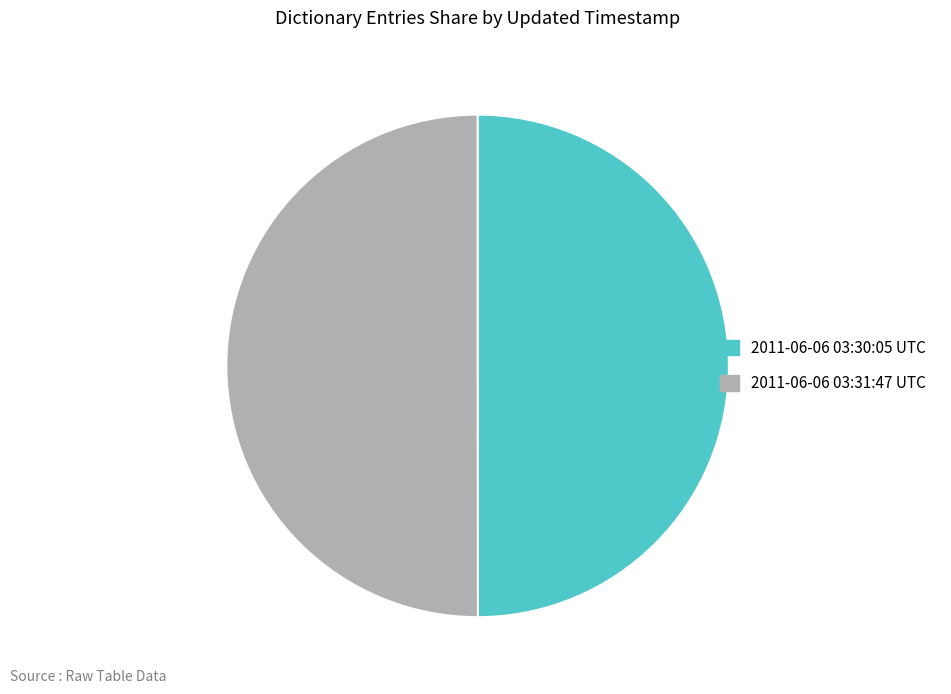

Do 2011-06-06 03:31:47 UTC and 2011-06-06 03:30:05 UTC together represent more than half of the pie?

Yes